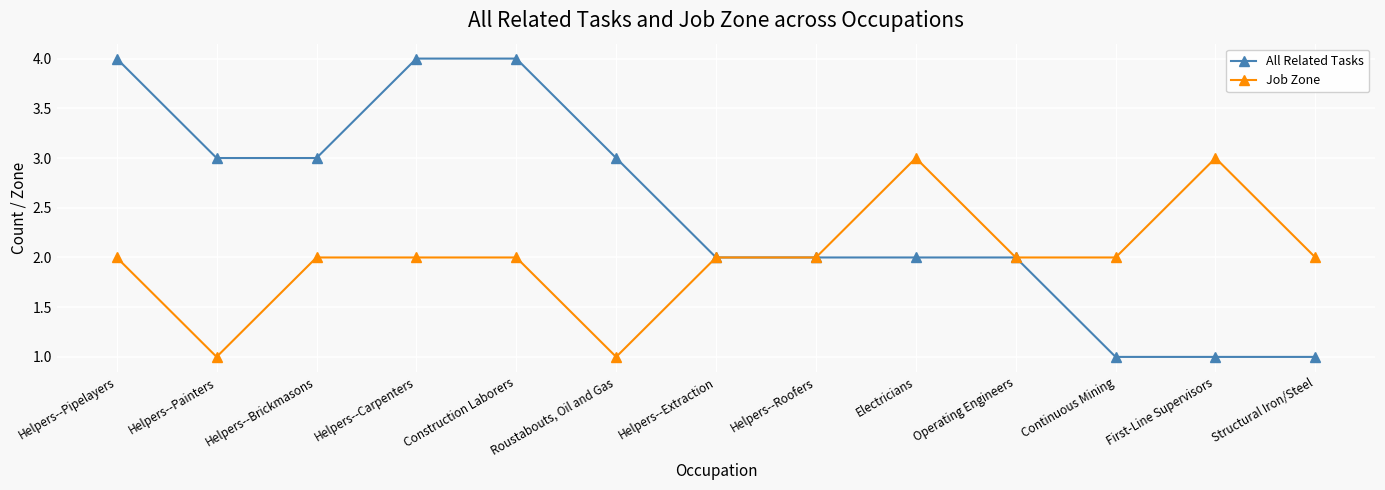

What position from the right is Construction Laborers?

9